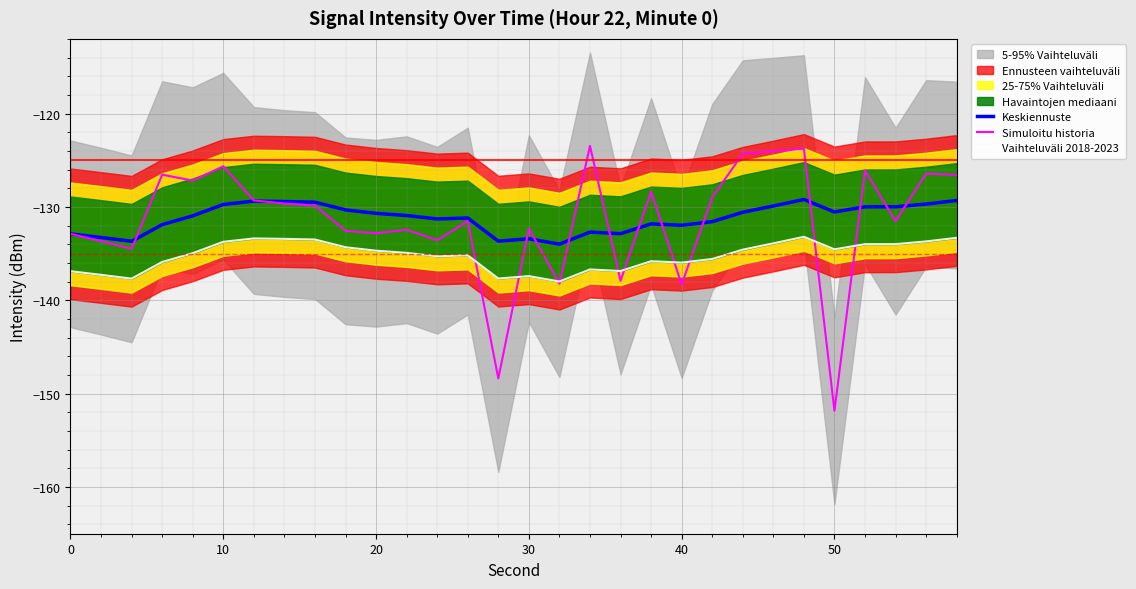

Is it true that Simuloitu historia equals -132.3 at 30?

True